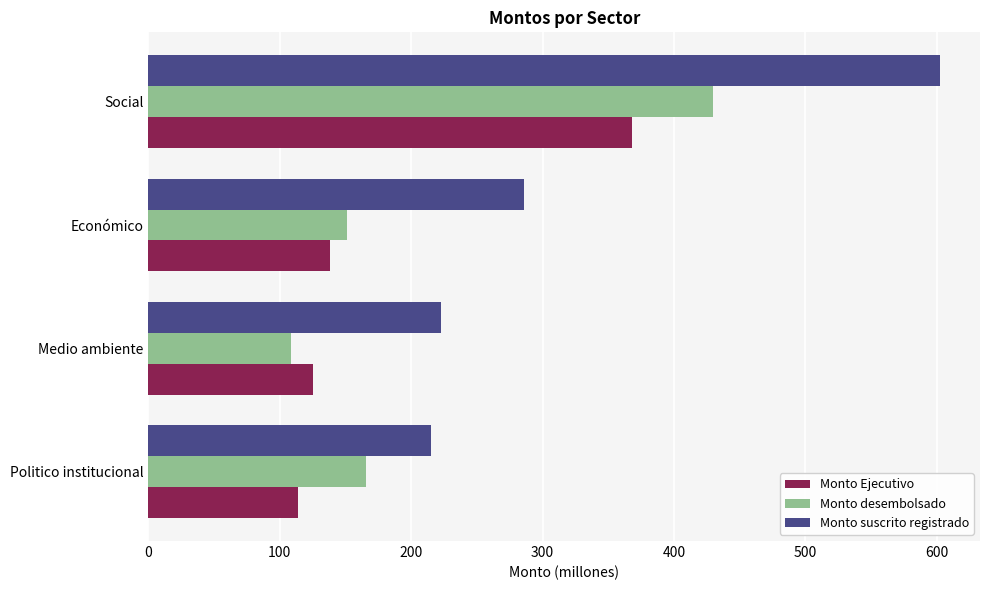

At which label does Monto desembolsado reach its minimum?

Medio ambiente